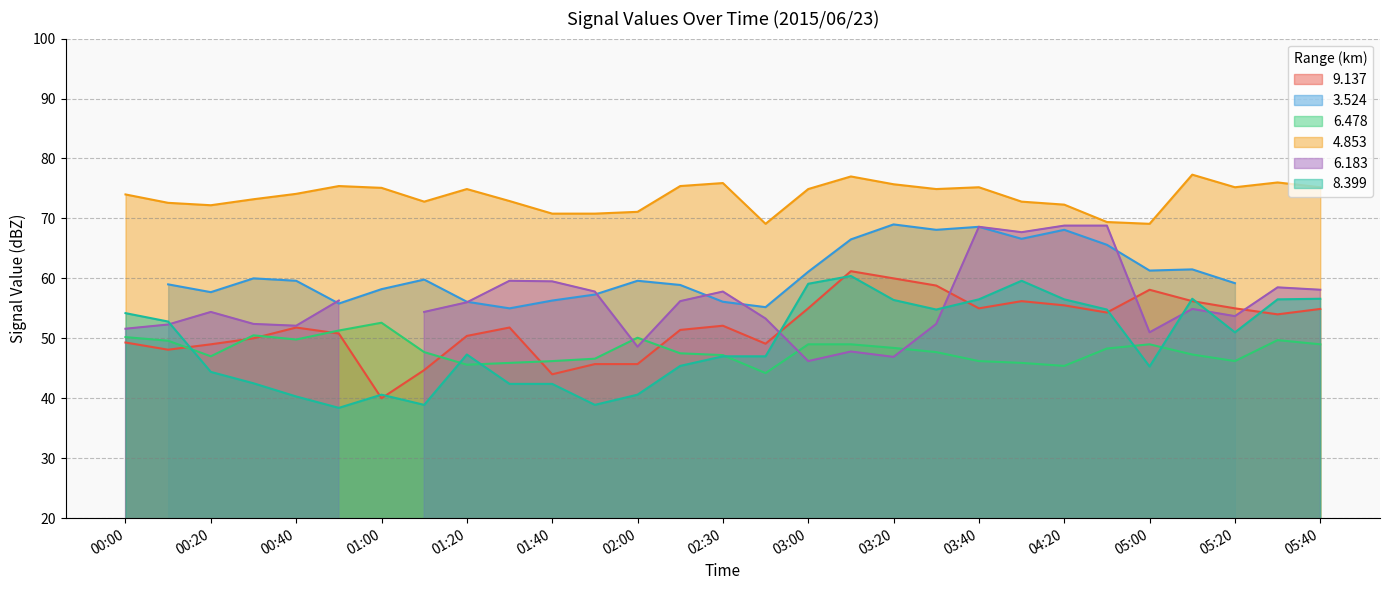

What is the highest value of the 6.478 series?

52.6